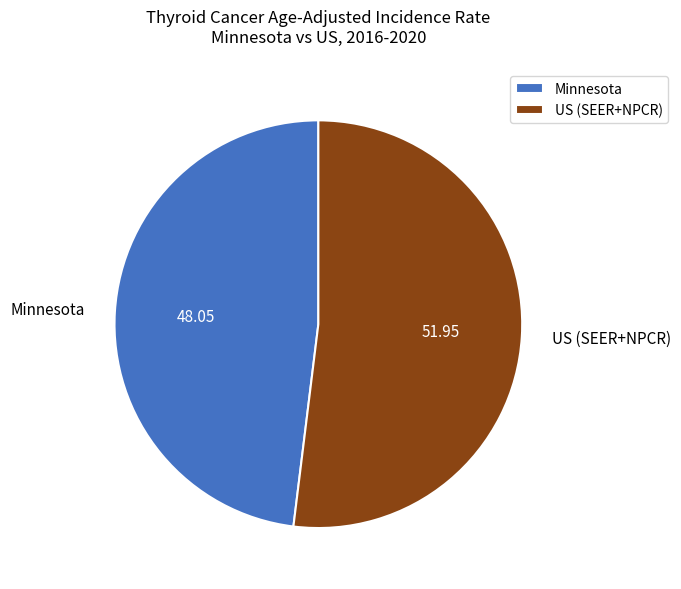

Which slice is the smallest?

Minnesota